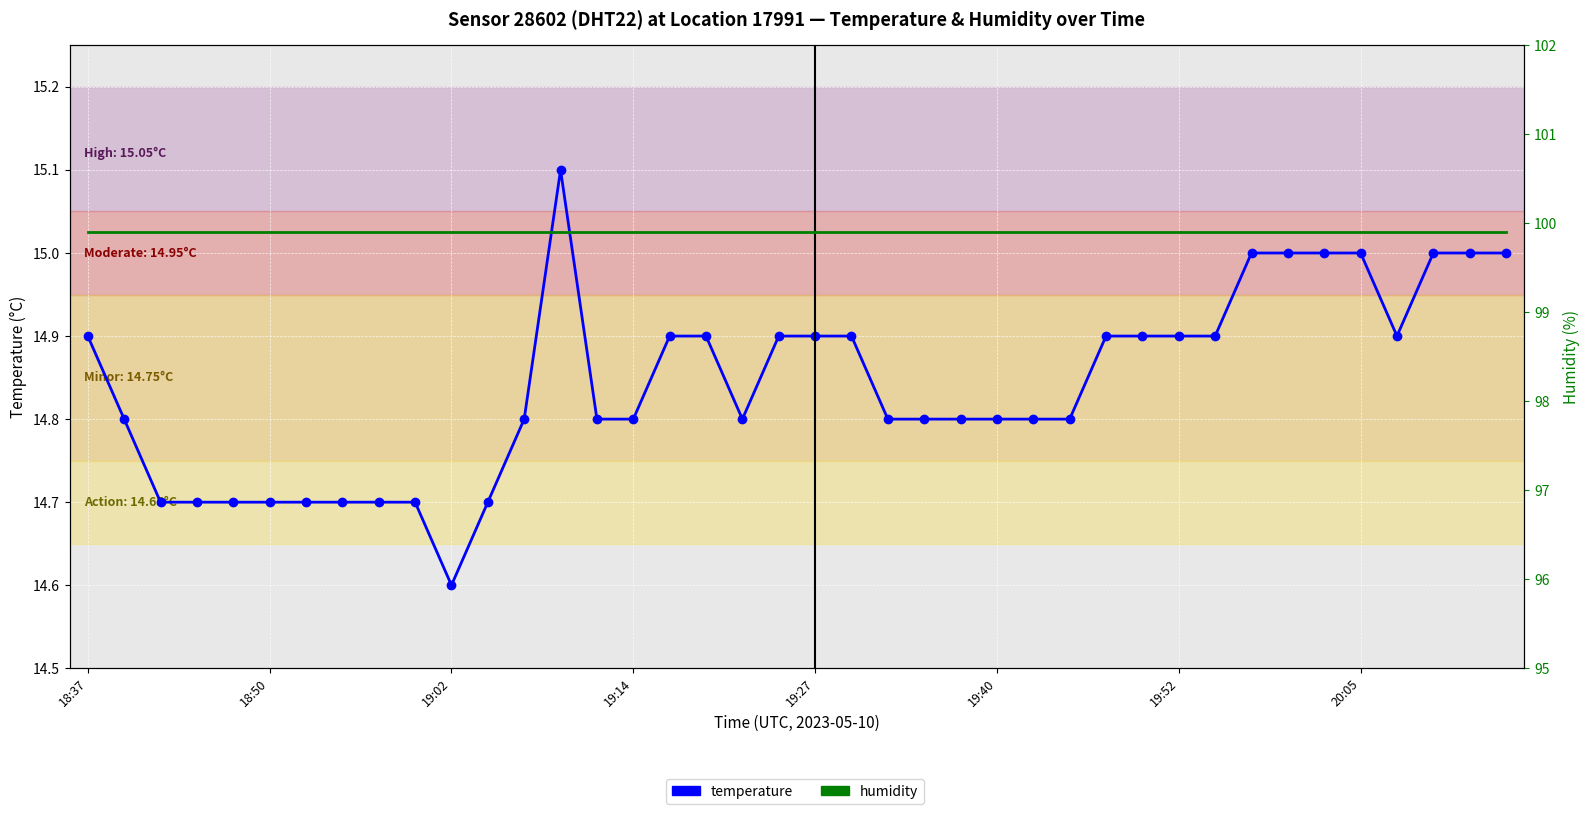

Which series has the largest total across all categories?

humidity